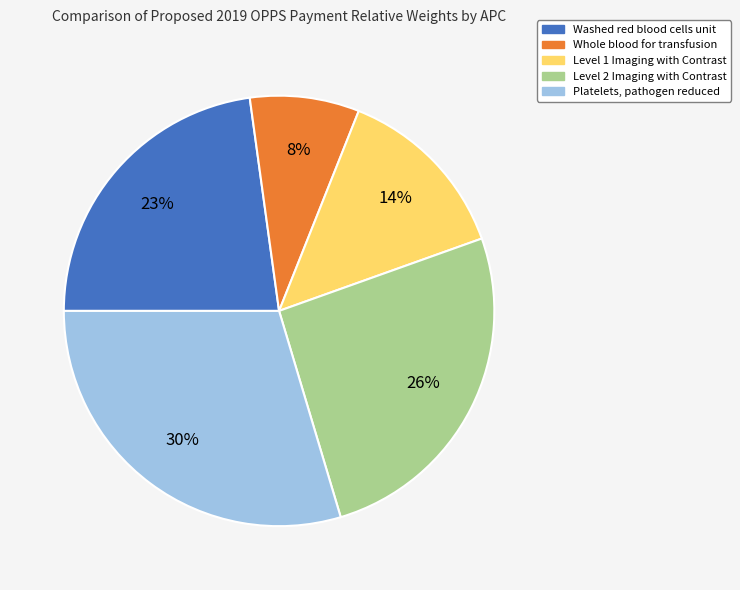

Rank the categories by value from highest to lowest.

Platelets, pathogen reduced, Level 2 Imaging with Contrast, Washed red blood cells unit, Level 1 Imaging with Contrast, Whole blood for transfusion